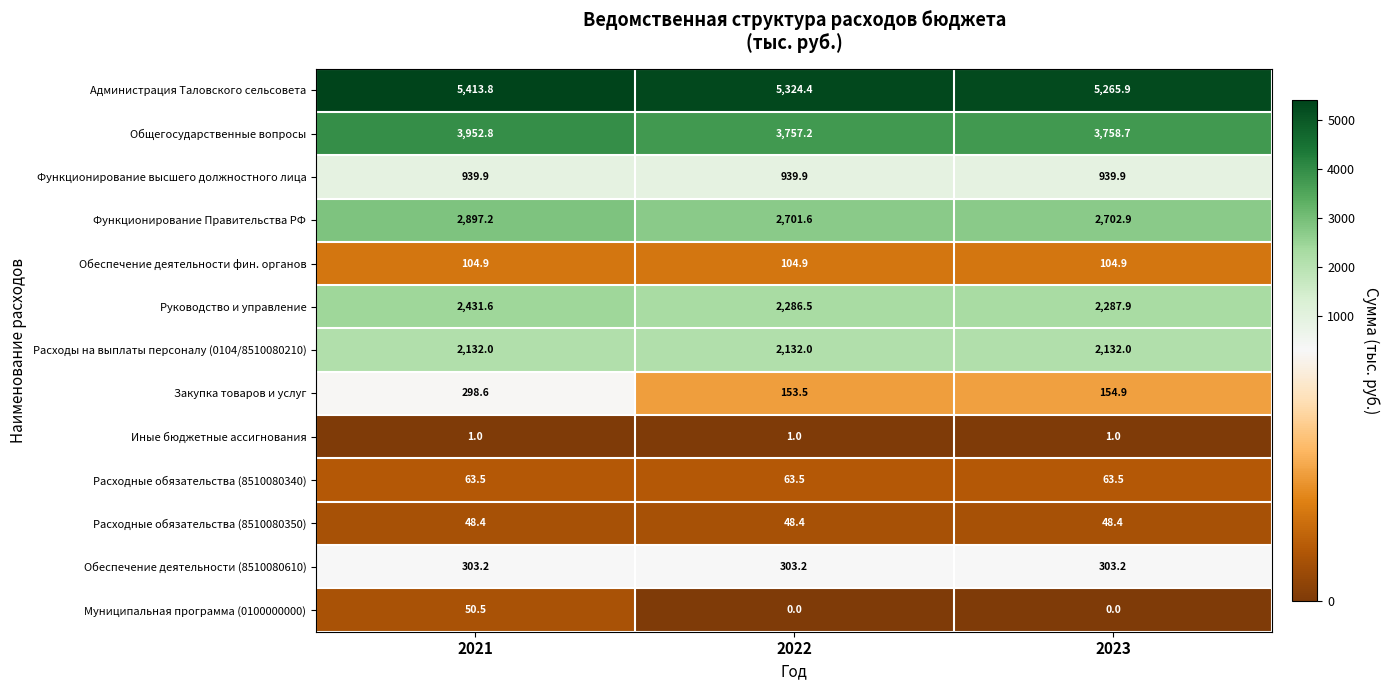

What is the difference between the Общегосударственные вопросы values at 2022 and 2021?

195.6